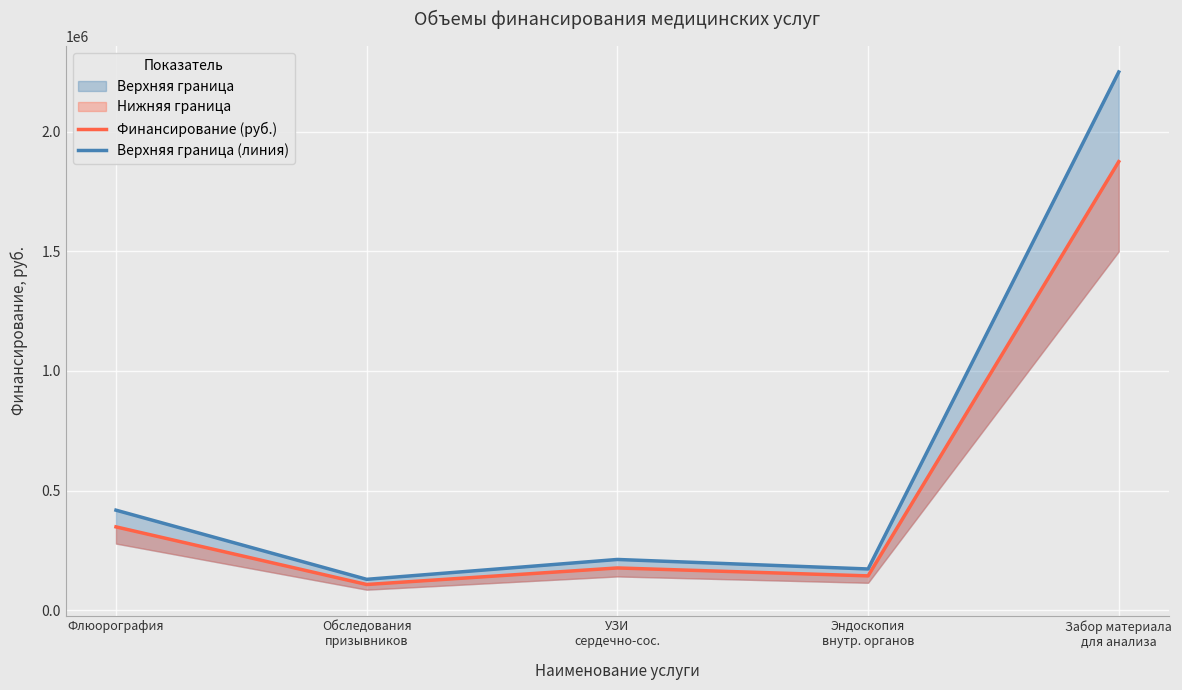

Which series has the largest range (max minus min)?

Верхняя граница (линия)